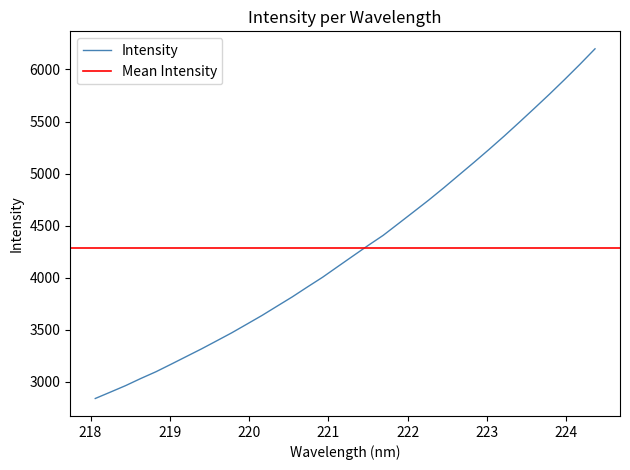

Which label corresponds to the largest value in the chart?

224.3616